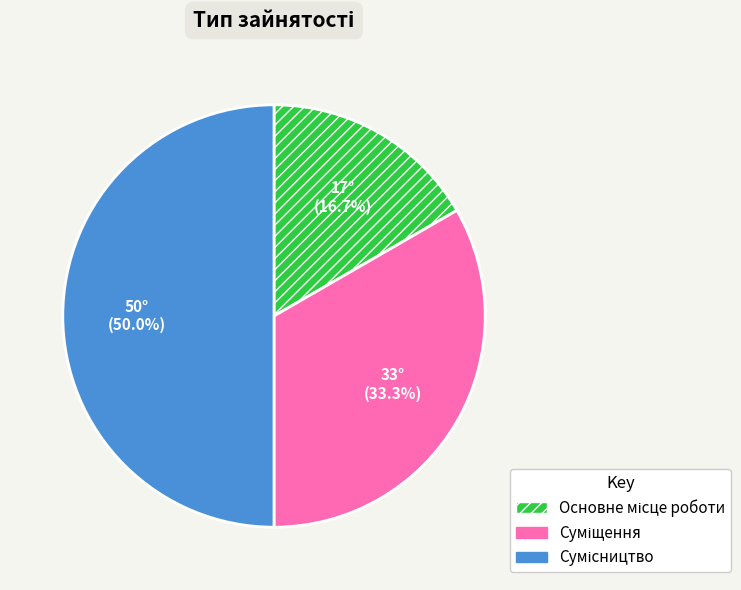

Does Суміщення represent more than half of the total?

No